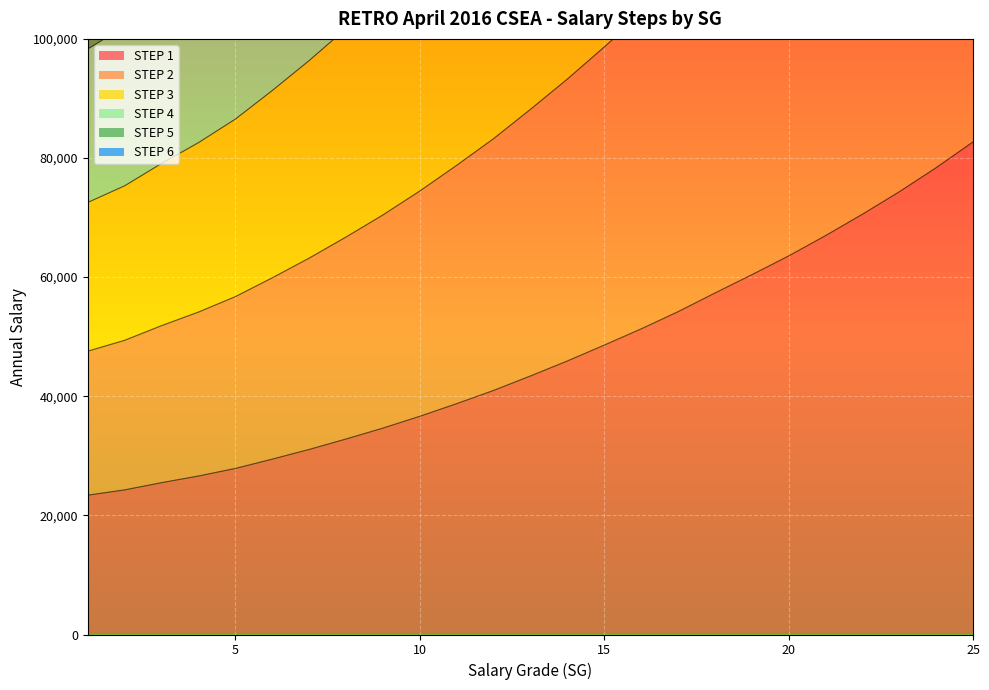

Rank the series by their maximum value, from lowest to highest.

STEP 1, STEP 6, STEP 2, STEP 5, STEP 3, STEP 4